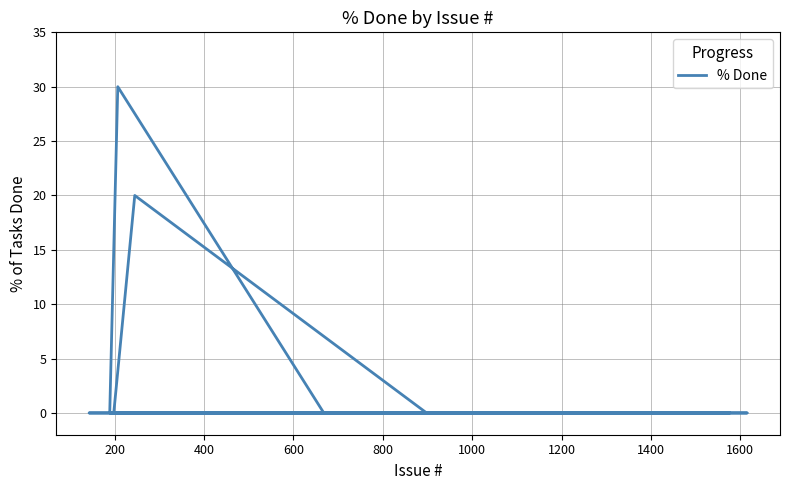

What is the label of the 2nd point from the left?

200